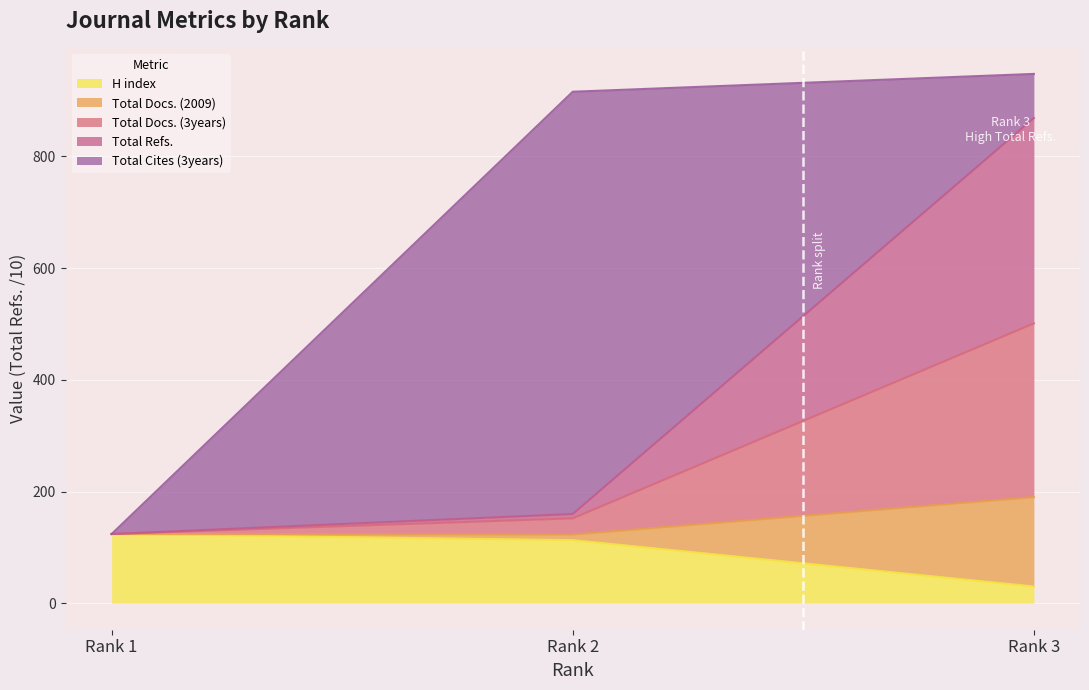

What is the smallest value displayed?

30.0